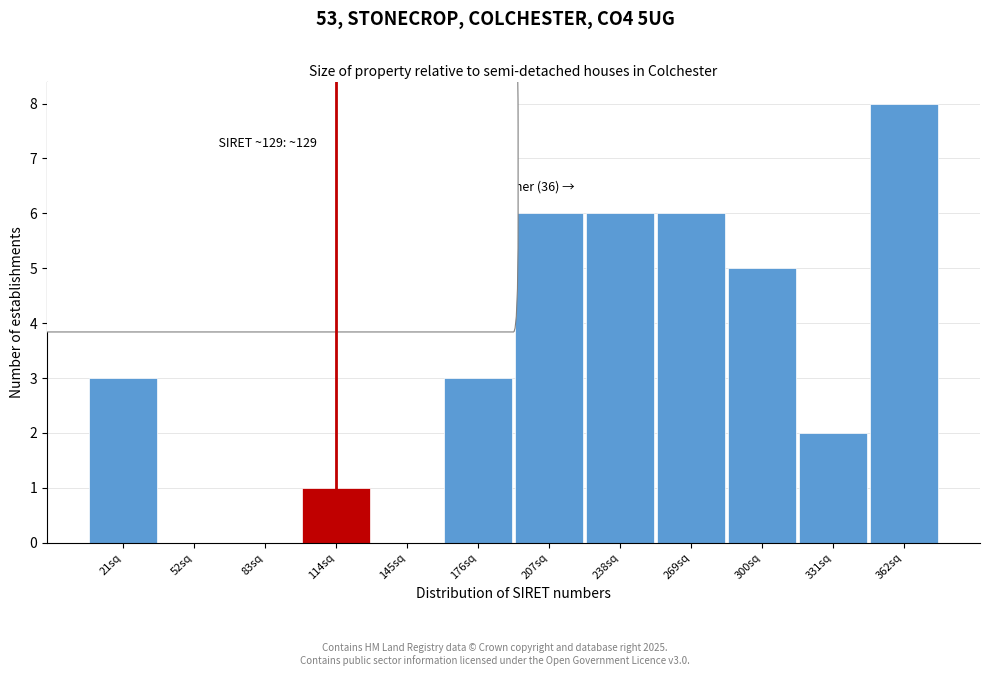

Reading right to left, what are all the values shown in this chart?

362sq=8	331sq=2	300sq=5	269sq=6	238sq=6	207sq=6	176sq=3	145sq=0	114sq=1	83sq=0	52sq=0	21sq=3